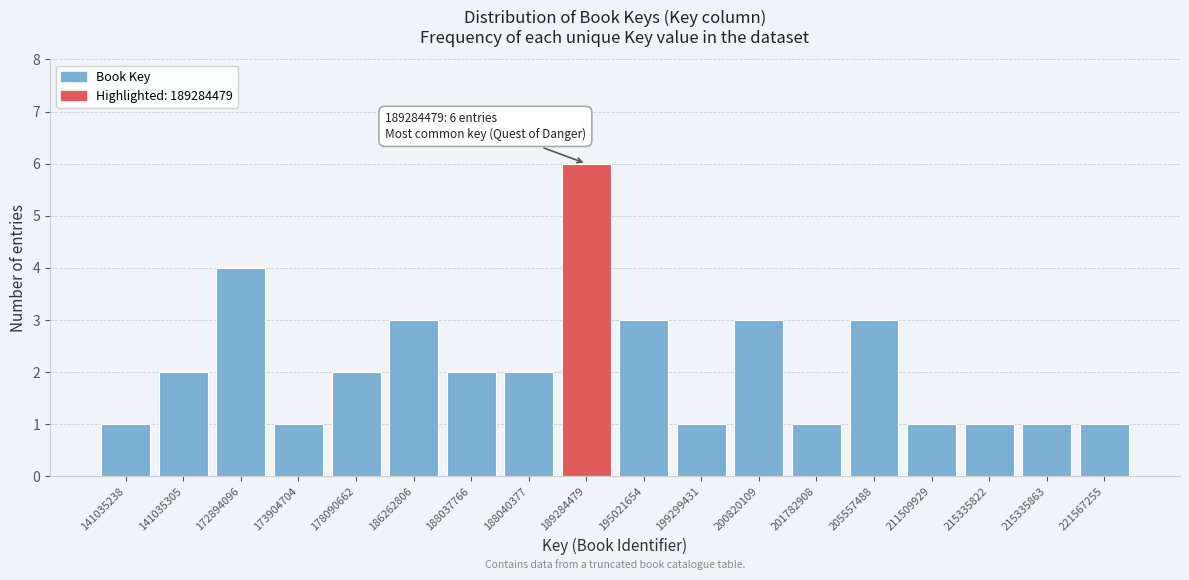

Reading right to left, transcribe all the data shown in this chart.

221567255=1	215335863=1	215335822=1	211509929=1	205557488=3	201782908=1	200820109=3	199299431=1	195021654=3	189284479=6	188040377=2	188037766=2	186262806=3	178090662=2	173904704=1	172894096=4	141035305=2	141035238=1